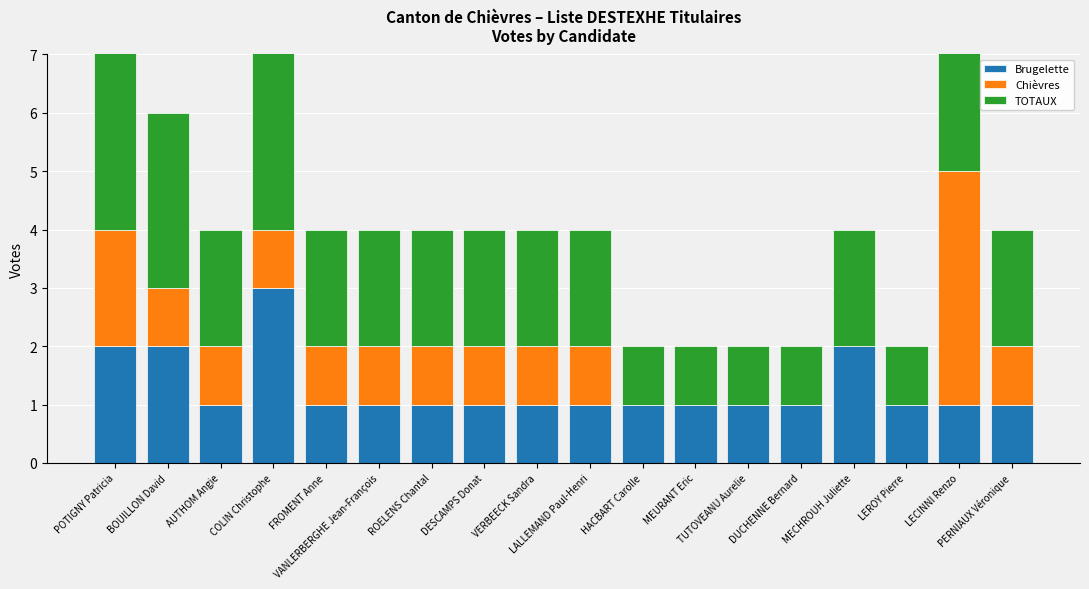

Where is TOTAUX nearest to the value 3?

BOUILLON David